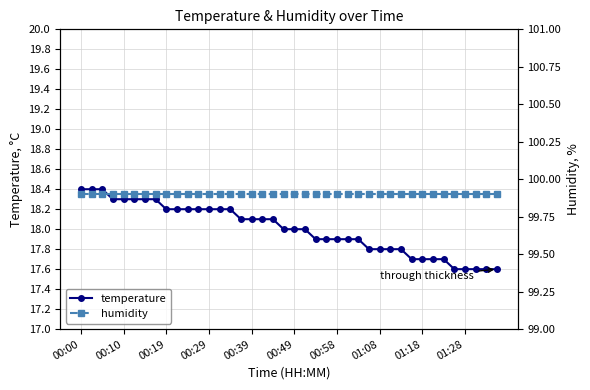

True or false: temperature has a value of 17.6 at 35.

True